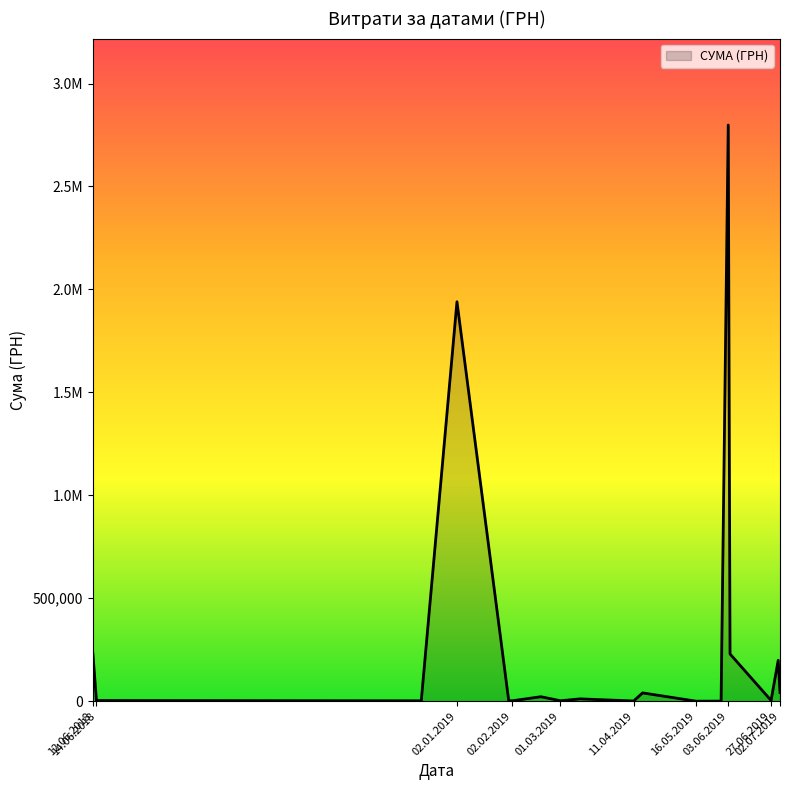

Does the chart display data point markers on the line(s)?

No